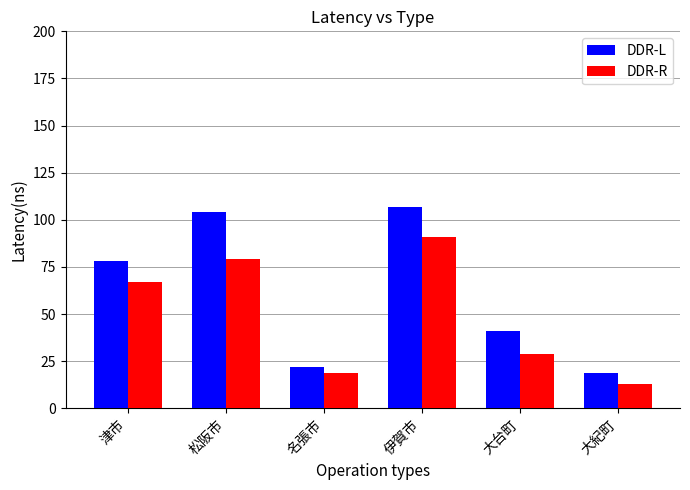

Are the bars grouped side by side (vs. stacked)?

Yes